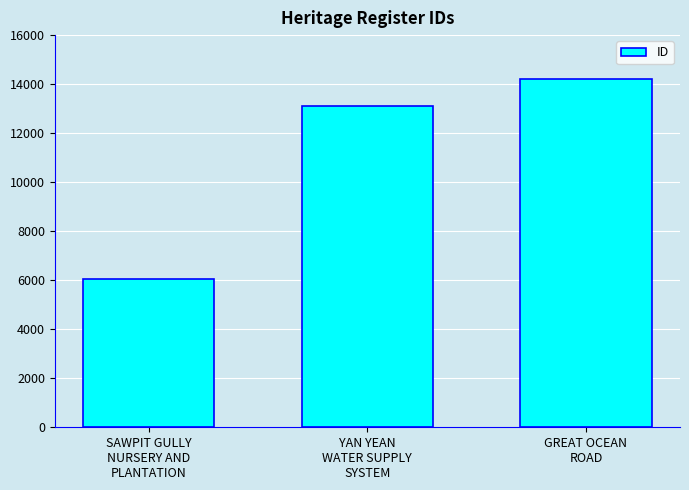

What is the sum of the values at GREAT OCEAN
ROAD and SAWPIT GULLY
NURSERY AND
PLANTATION?

20297